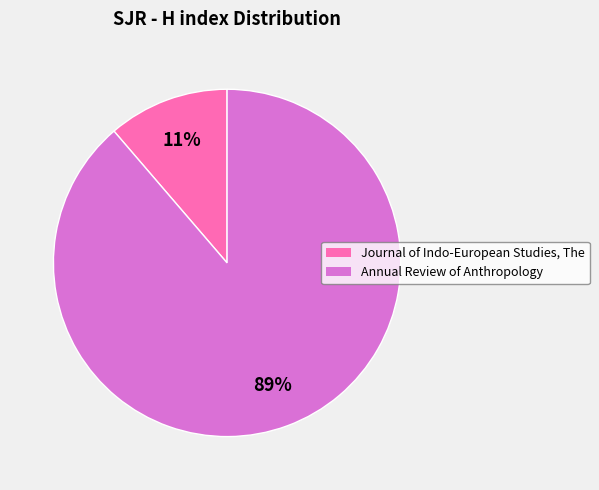

To the nearest percent, what percentage of the pie is Journal of Indo-European Studies, The?

11%